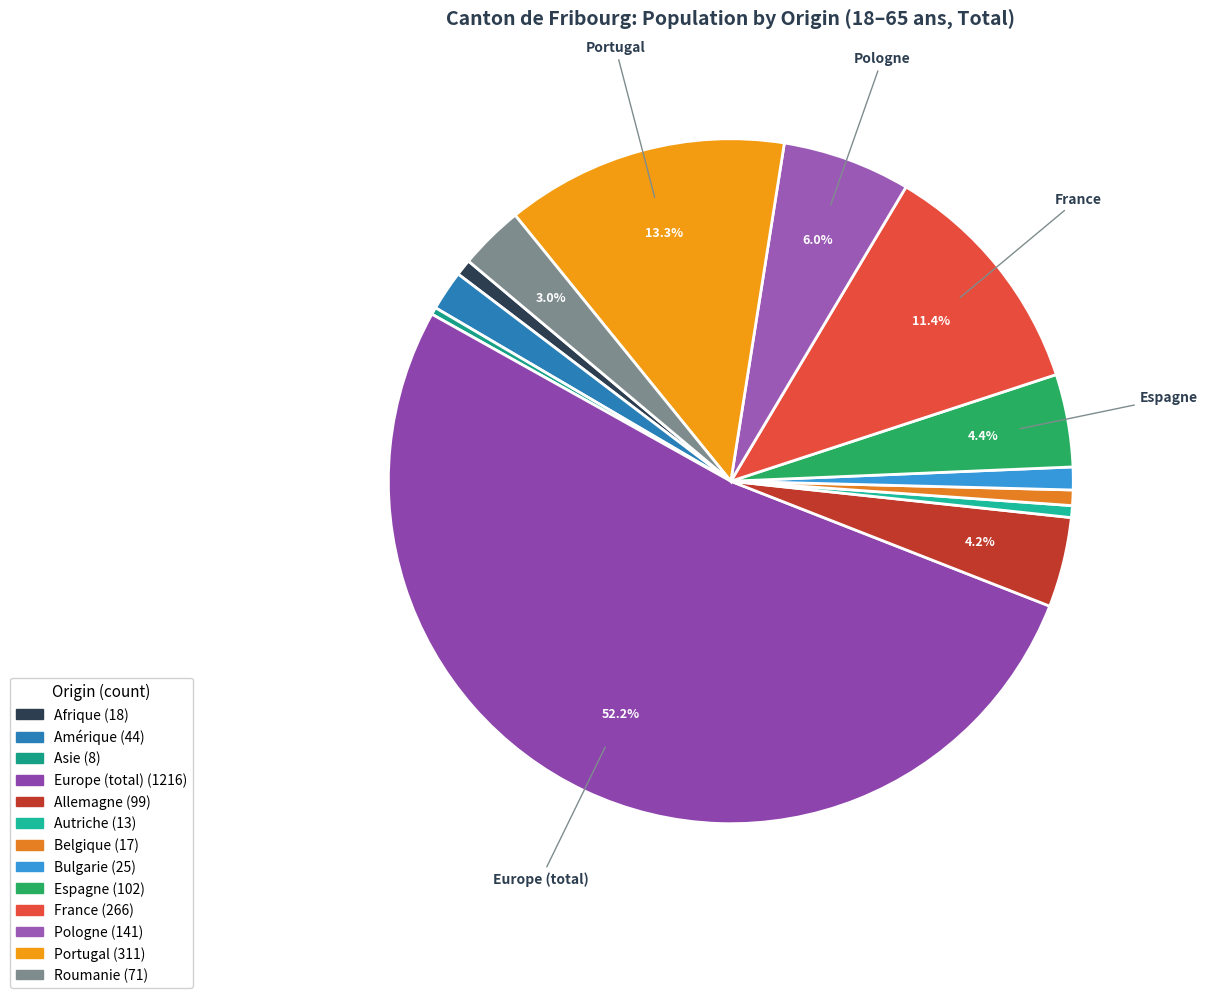

Which slice is the largest?

Europe (total)